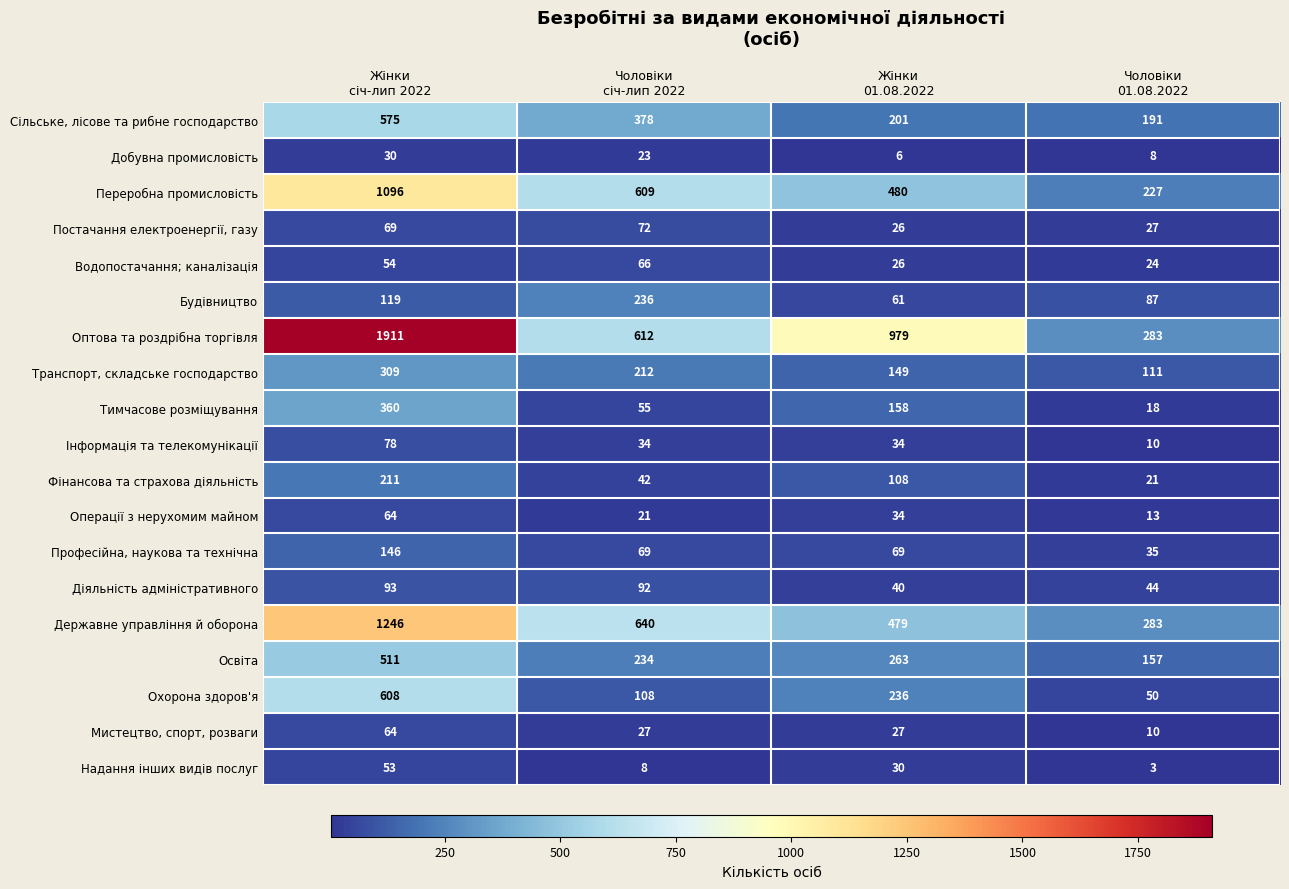

How many distinct data groups are displayed?

19